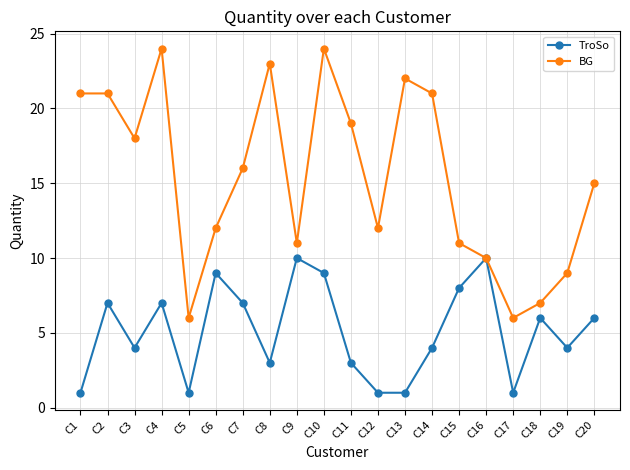

Reading left to right, transcribe all the data shown in this chart.

TroSo: 1	7	4	7	1	9	7	3	10	9	3	1	1	4	8	10	1	6	4	6
BG: 21	21	18	24	6	12	16	23	11	24	19	12	22	21	11	10	6	7	9	15